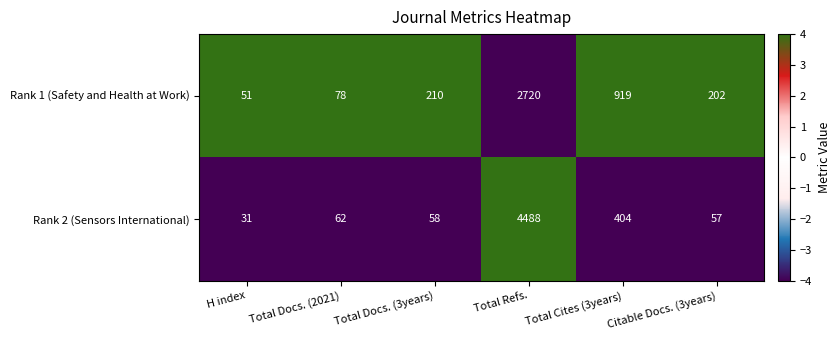

At which category is the sum across all series the highest?

Total Refs.